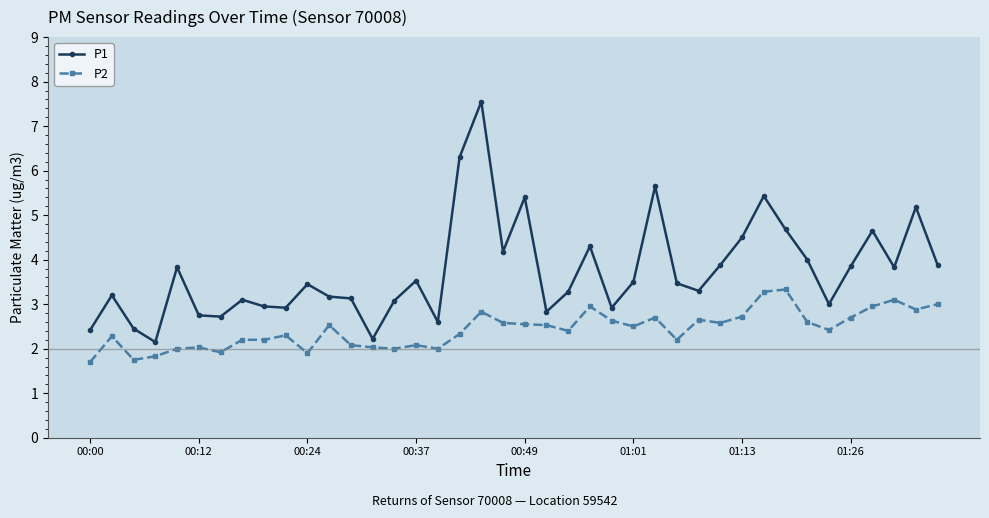

Count the number of categories in the chart.

40